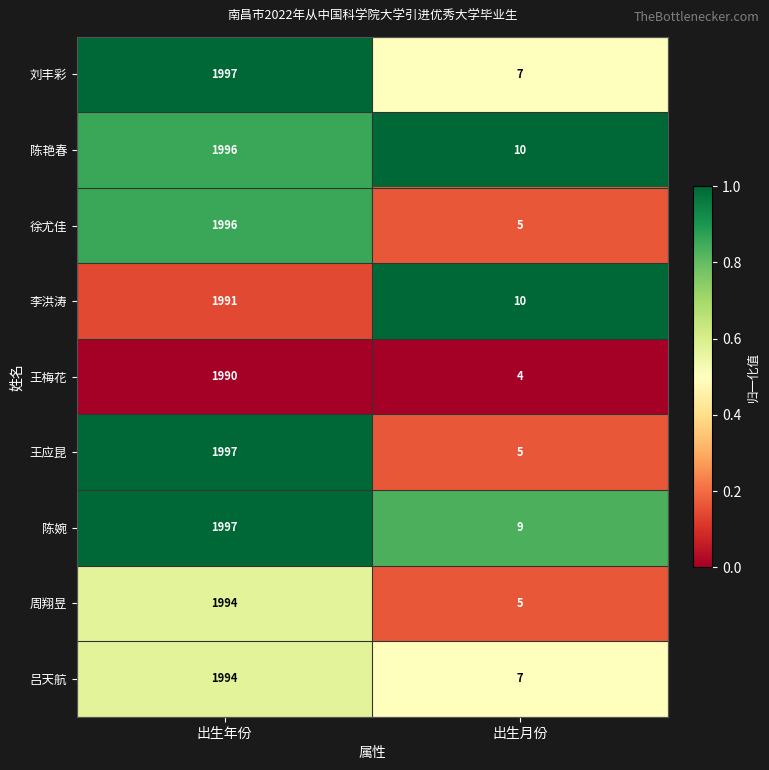

Which series has the largest range (max minus min)?

王应昆